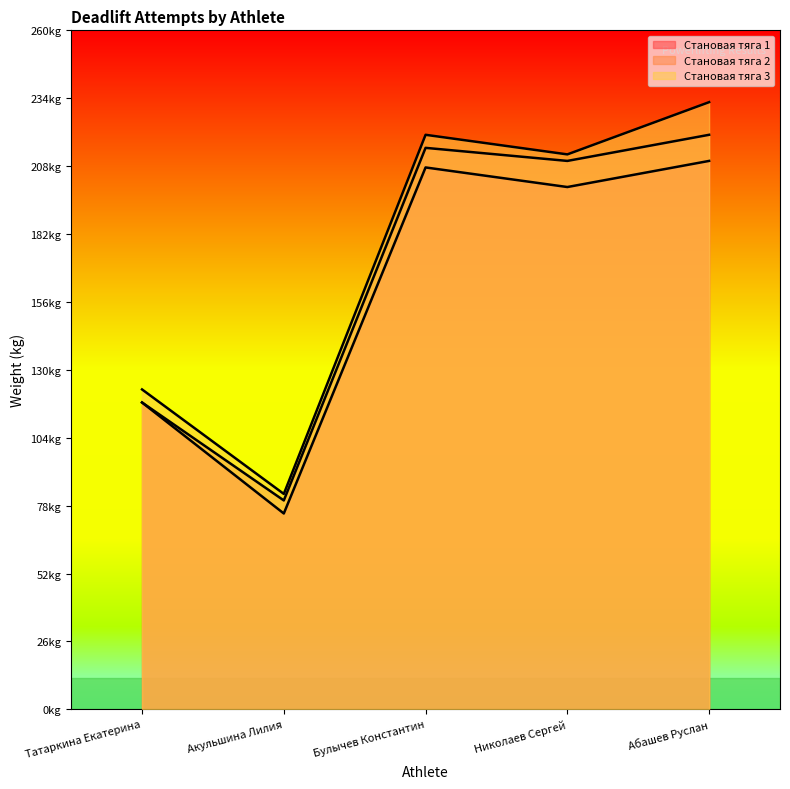

The Становая тяга 3 series shows 82.5 at Акульшина Лилия. True or false?

True